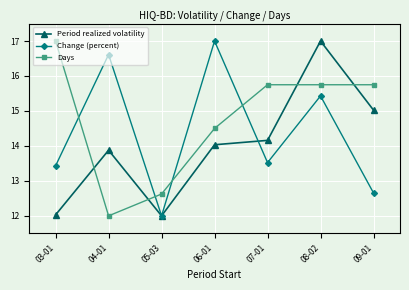

What is the label of the 7th point from the left?

09-01